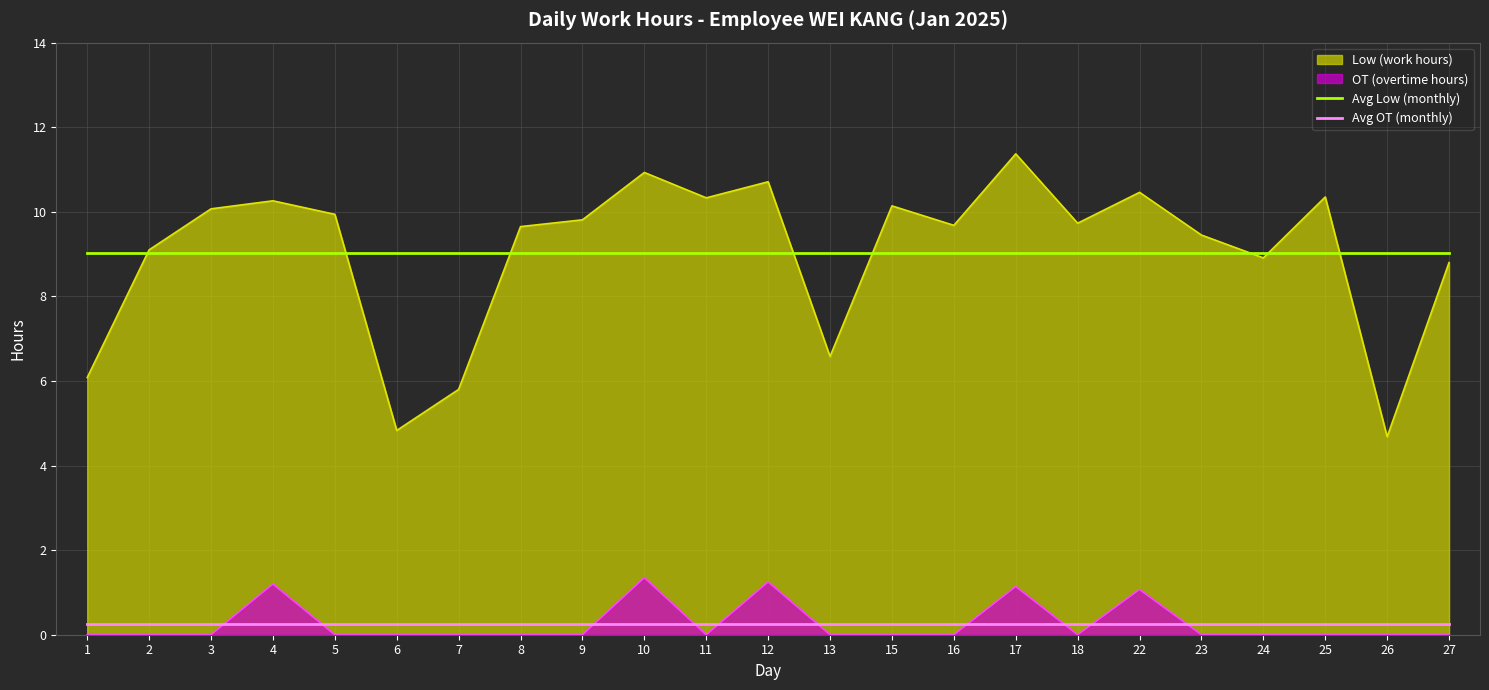

What value does the Avg Low (monthly) series have at 23?

9.0